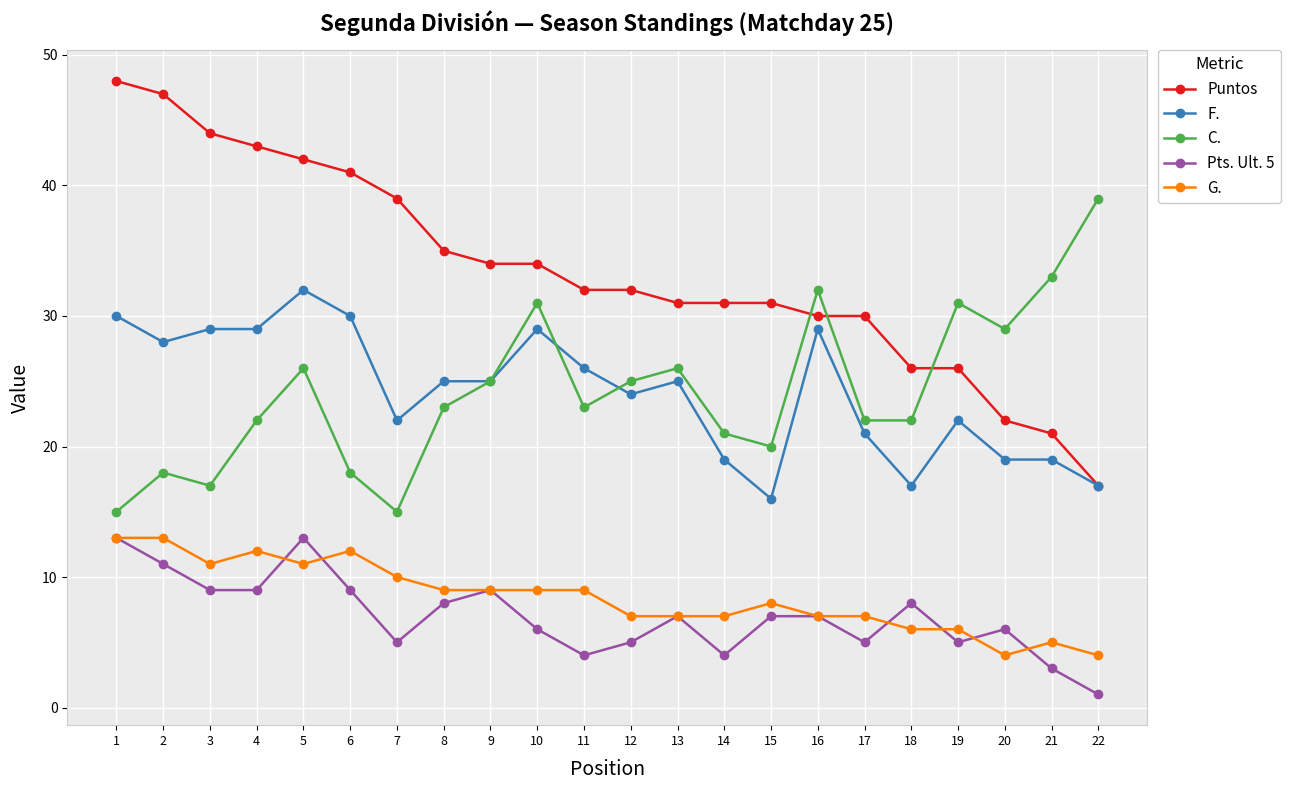

Reading left to right, transcribe all the data shown in this chart.

Puntos: 48	47	44	43	42	41	39	35	34	34	32	32	31	31	31	30	30	26	26	22	21	17
F.: 30	28	29	29	32	30	22	25	25	29	26	24	25	19	16	29	21	17	22	19	19	17
C.: 15	18	17	22	26	18	15	23	25	31	23	25	26	21	20	32	22	22	31	29	33	39
Pts. Ult. 5: 13	11	9	9	13	9	5	8	9	6	4	5	7	4	7	7	5	8	5	6	3	1
G.: 13	13	11	12	11	12	10	9	9	9	9	7	7	7	8	7	7	6	6	4	5	4